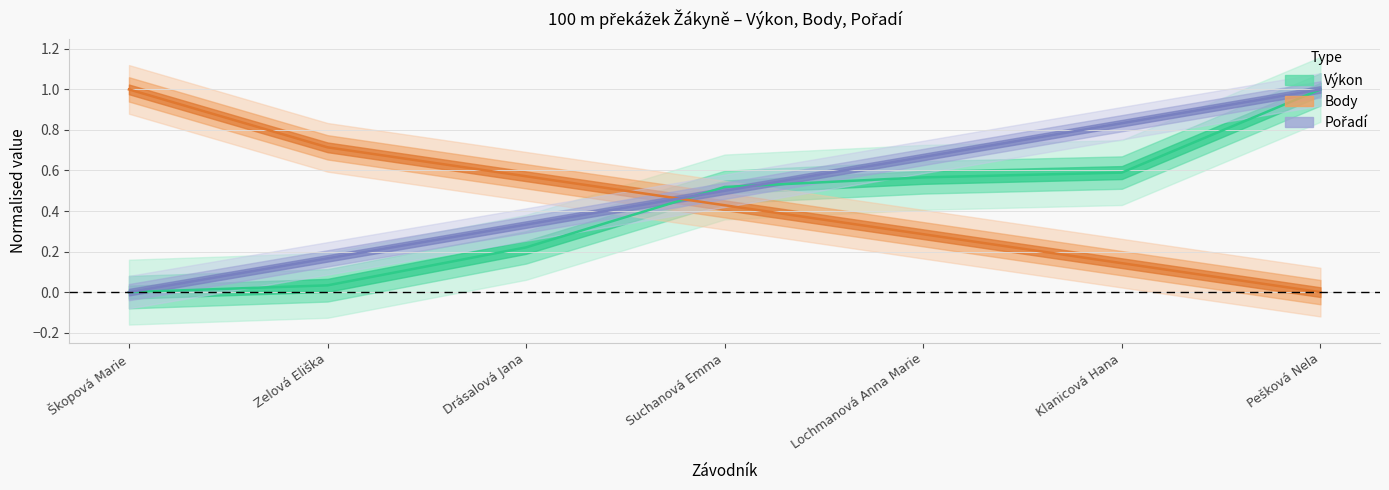

Rank the categories by Pořadí value from lowest to highest.

Škopová Marie, Zelová Eliška, Drásalová Jana, Suchanová Emma, Lochmanová Anna Marie, Klanicová Hana, Pešková Nela